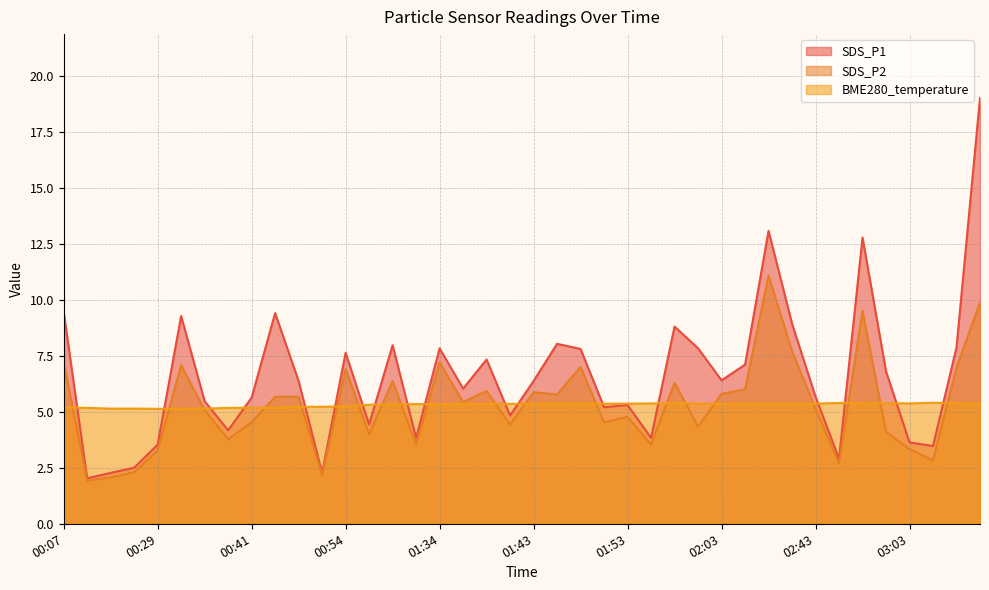

At which label does SDS_P1 reach its minimum?

00:21